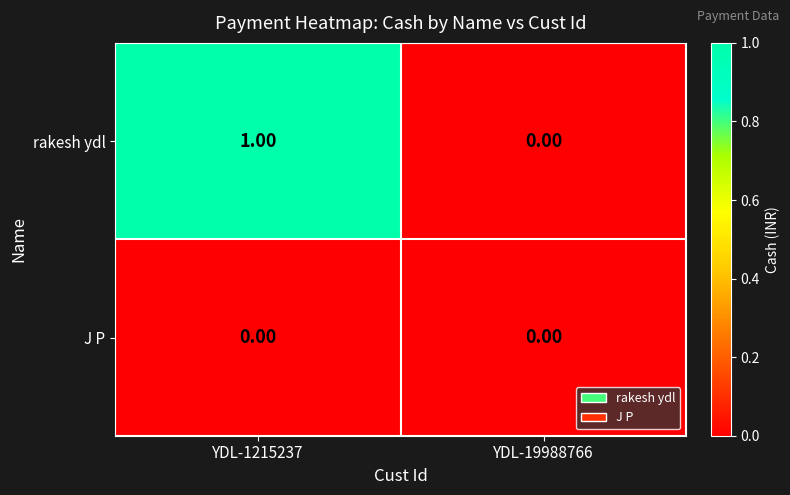

Rank the categories by rakesh ydl value from lowest to highest.

YDL-19988766, YDL-1215237